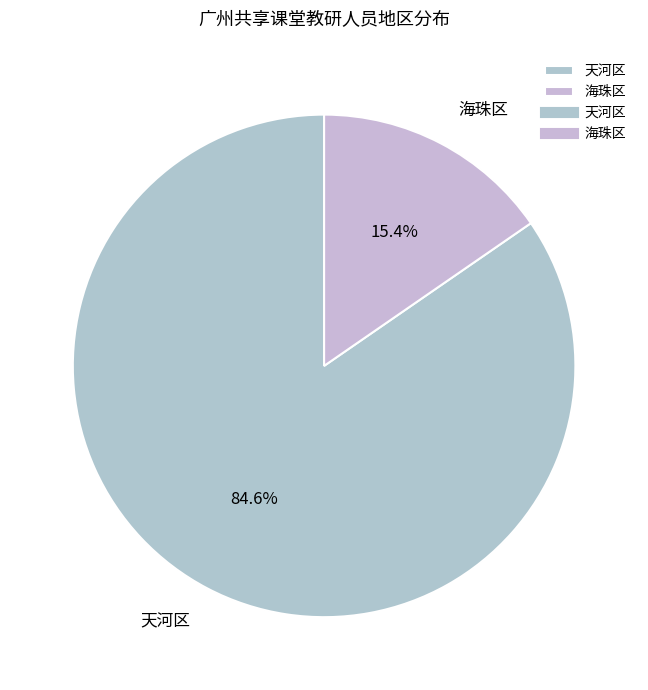

Combined, what portion of the pie is 天河区 and 海珠区?

100.0%